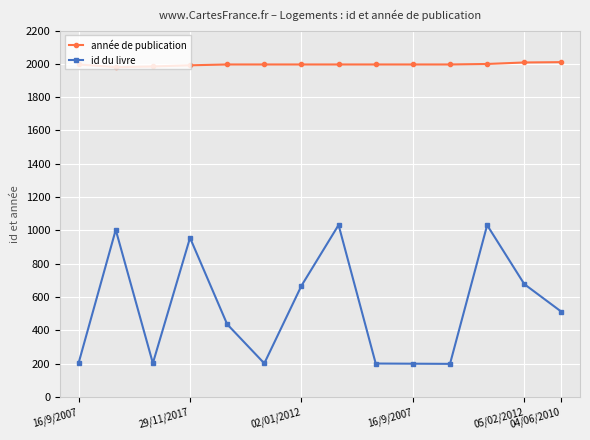

True or false: id du livre has more than 1 interior local peaks.

True